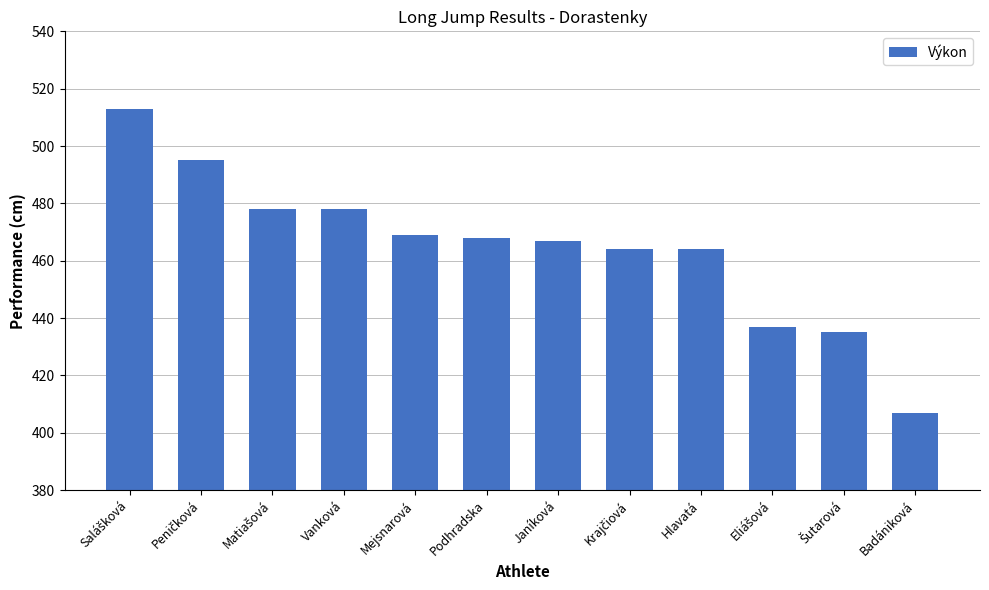

Read the value at Podhradska, to the nearest 10.

470